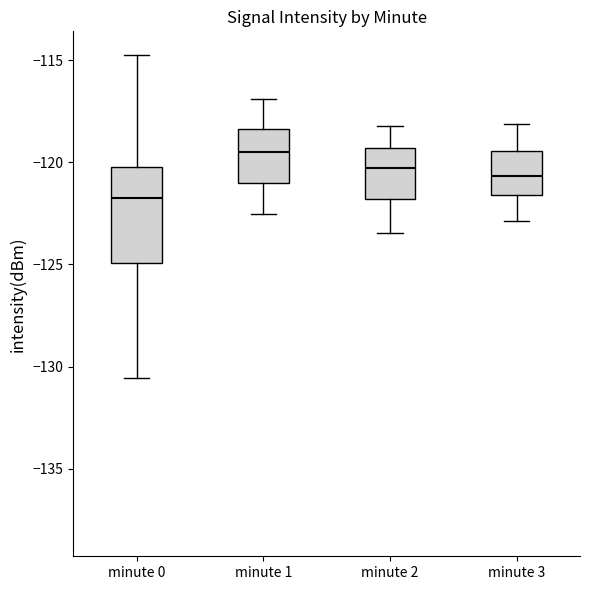

Where does the lower whisker of the box for minute 2 end on the y-axis? The values are not printed on the chart, so give them approximately, as read against the axis.

-123.5